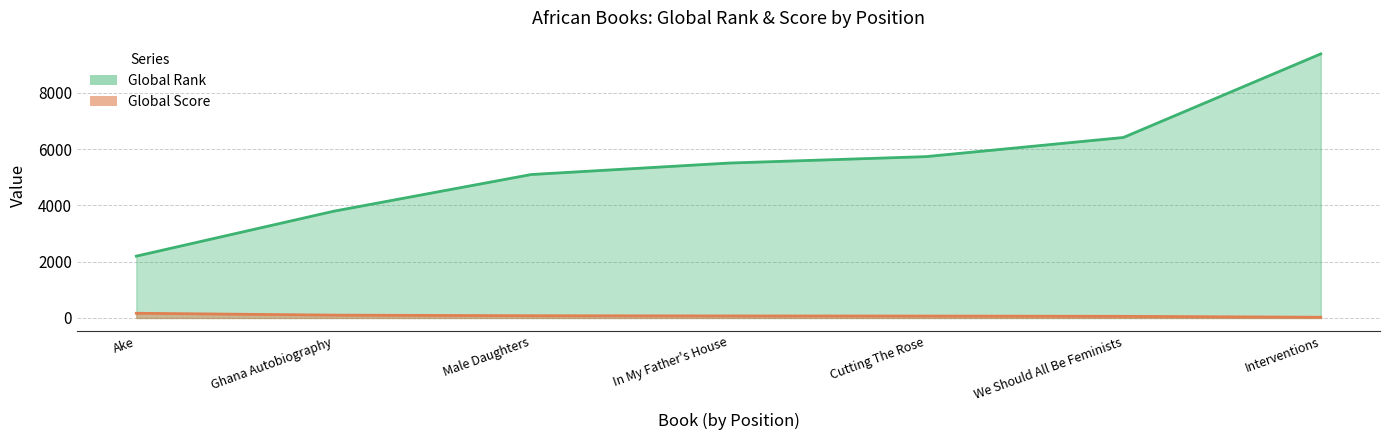

Does the chart have visible grid lines?

Yes